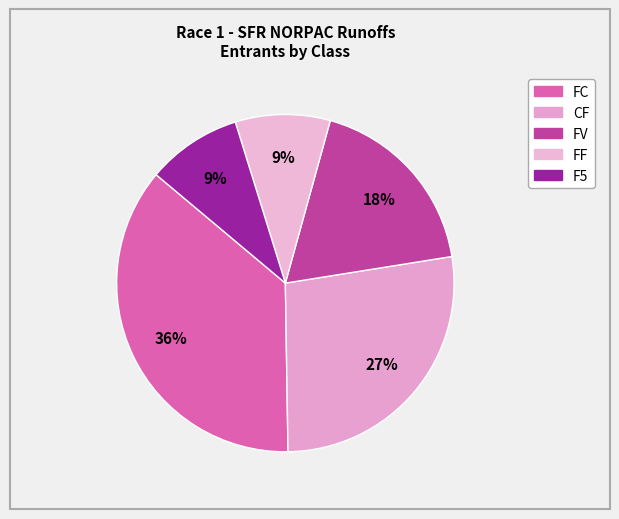

What percentage is NOT represented by FF?

90.9%